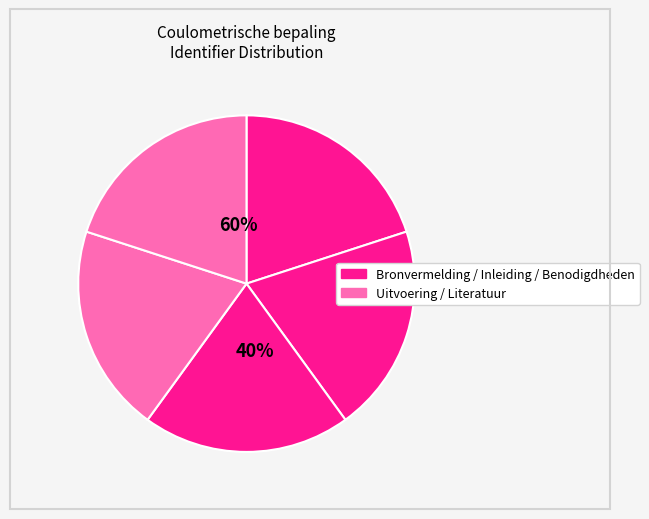

Count the number of slices in the pie.

5